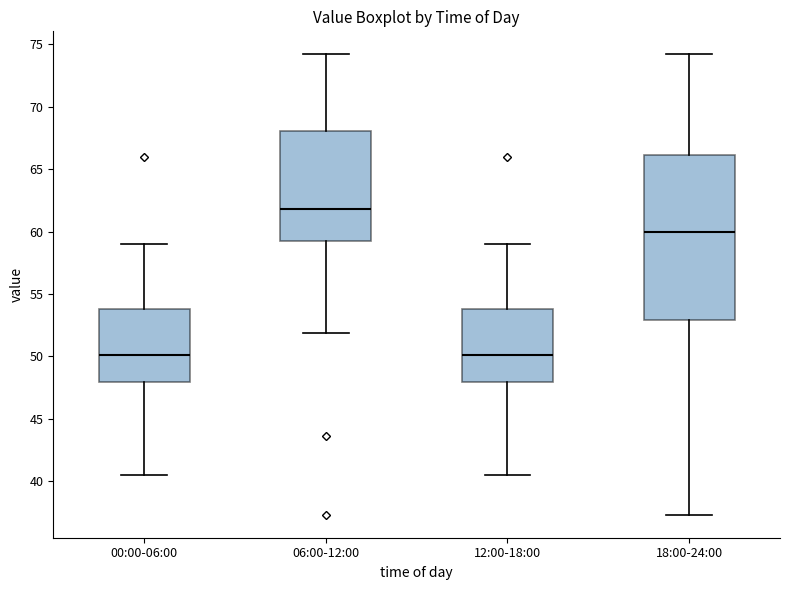

Which box is the tallest, from its lower edge to its upper edge?

18:00-24:00